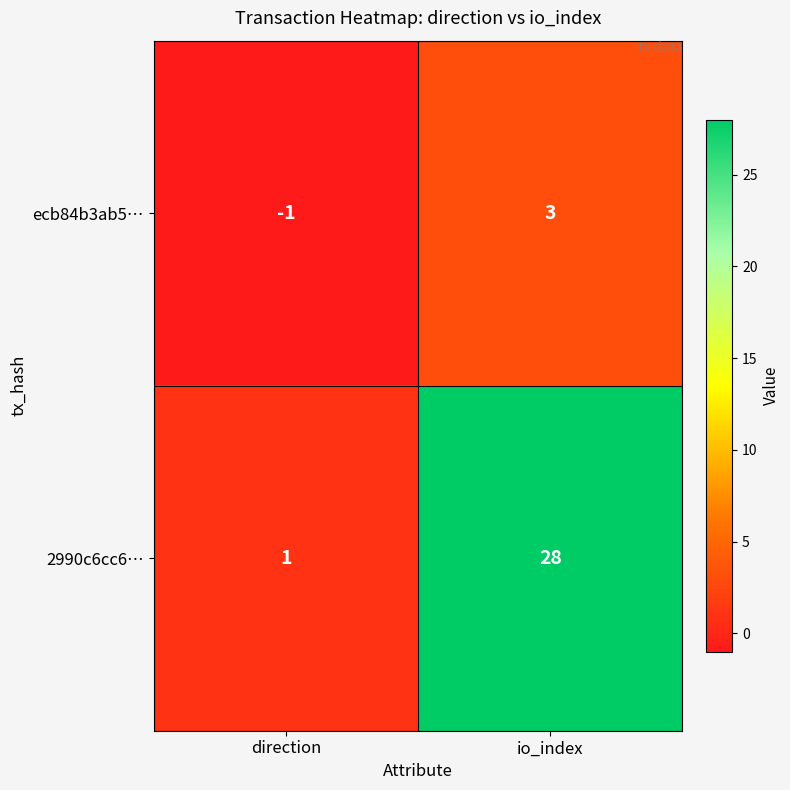

What is the difference between the ecb84b3ab5… values at direction and io_index?

4